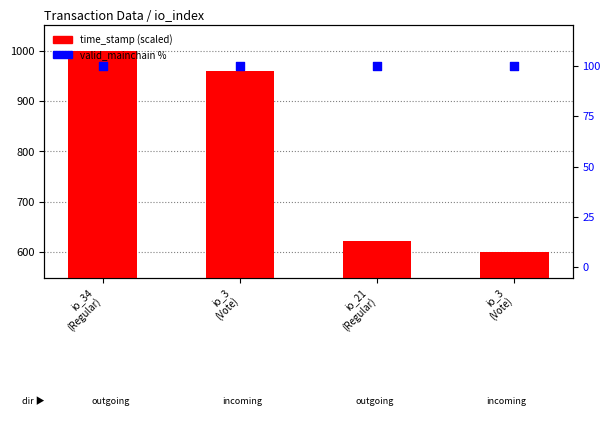

At which category is the sum across all series the highest?

io_34
(Regular)